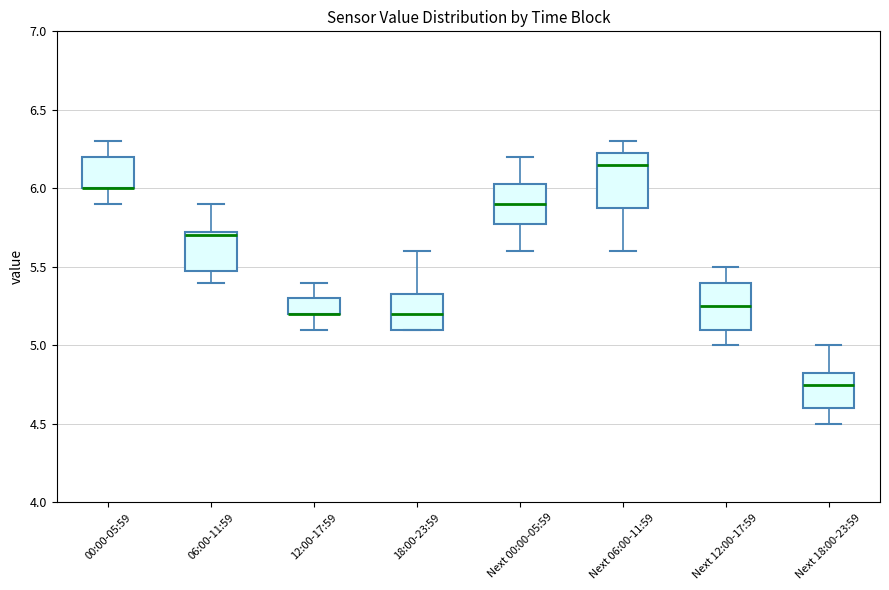

Reading left to right, read every box against the y-axis: the position of its median line, the range the box covers, and the ends of its whiskers. The values are not printed on the chart, so give them approximately, as read against the axis.

00:00-05:59: median 6.00 (drawn on the box's lower edge), box 6.00 to 6.20, whiskers 5.90 to 6.30
06:00-11:59: median 5.70, box 5.50 to 5.75, whiskers 5.40 to 5.90
12:00-17:59: median 5.20 (drawn on the box's lower edge), box 5.20 to 5.30, whiskers 5.10 to 5.40
18:00-23:59: median 5.20, box 5.10 to 5.35, whiskers 5.10 to 5.60
Next 00:00-05:59: median 5.90, box 5.80 to 6.05, whiskers 5.60 to 6.20
Next 06:00-11:59: median 6.15, box 5.90 to 6.25, whiskers 5.60 to 6.30
Next 12:00-17:59: median 5.25, box 5.10 to 5.40, whiskers 5.00 to 5.50
Next 18:00-23:59: median 4.75, box 4.60 to 4.85, whiskers 4.50 to 5.00